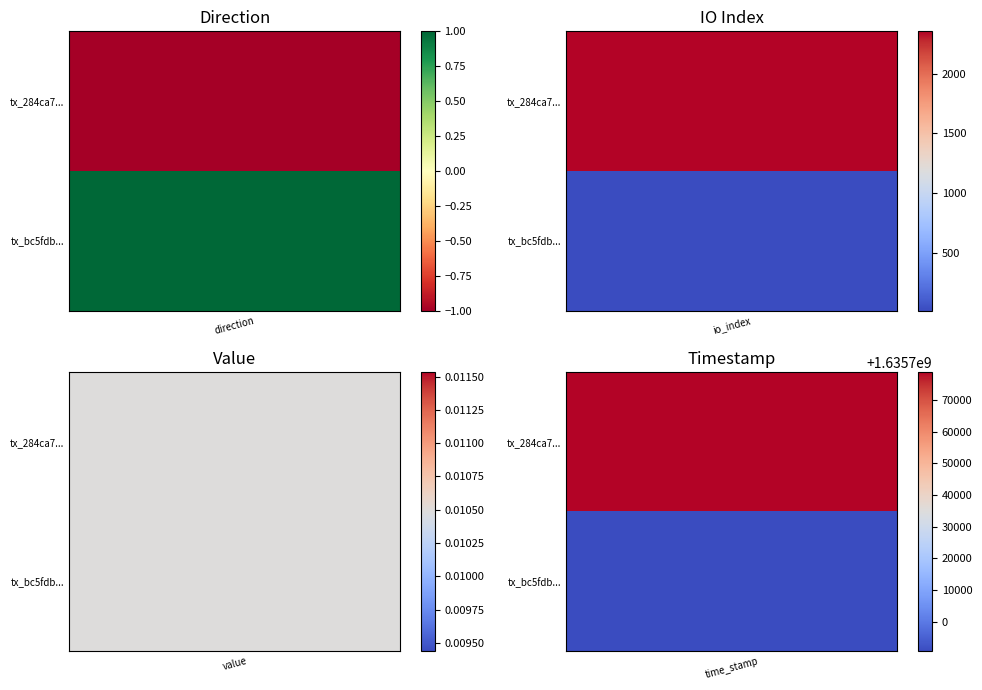

What is the average value of the bc5fdb7d5de671436065ff8ca53c694f77dc98d series?

408922650.0